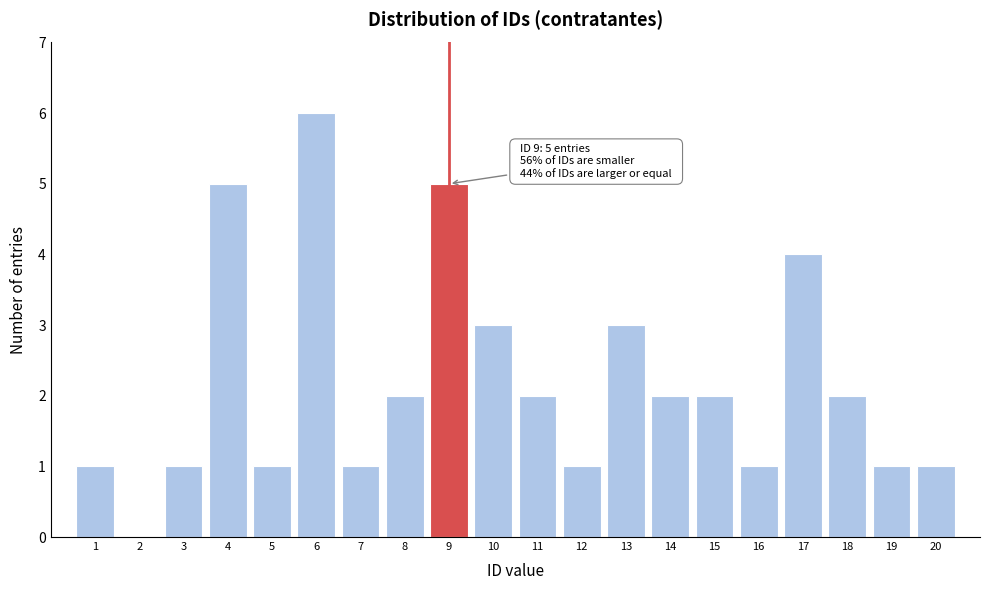

Which range on the x-axis has the tallest bar?

5.5 to 6.5